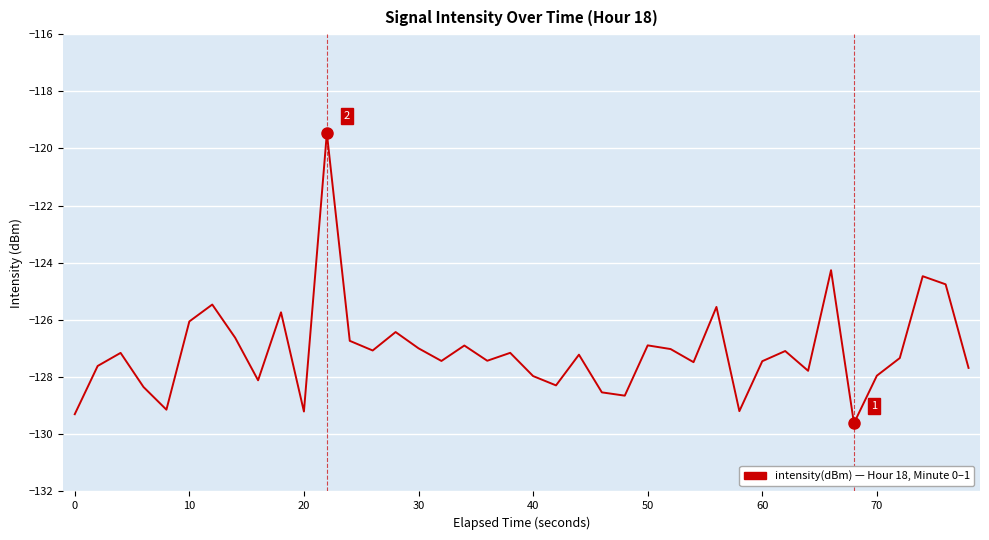

What is the greatest value displayed?

-119.5